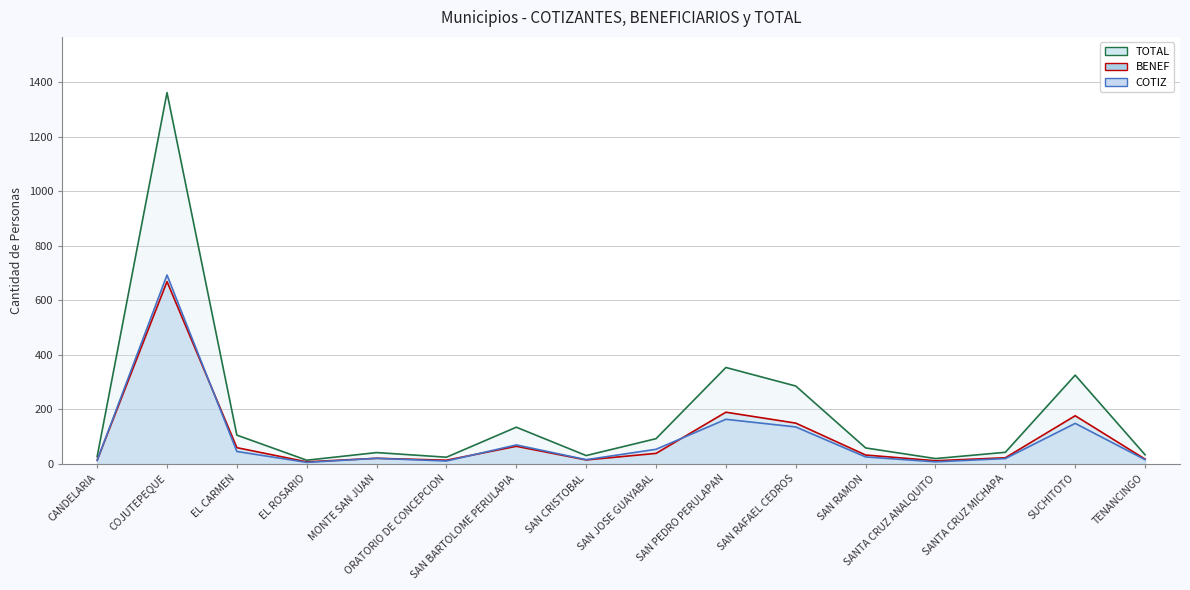

Which series changed the most between CANDELARIA and SAN PEDRO PERULAPAN?

TOTAL line